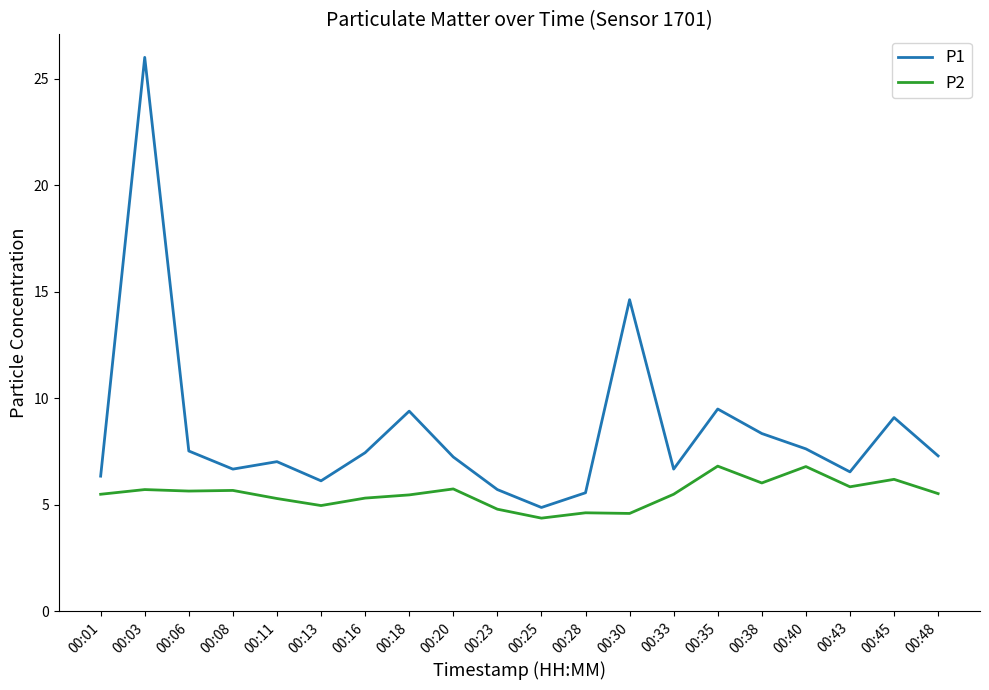

How many lines are shown in the chart?

2